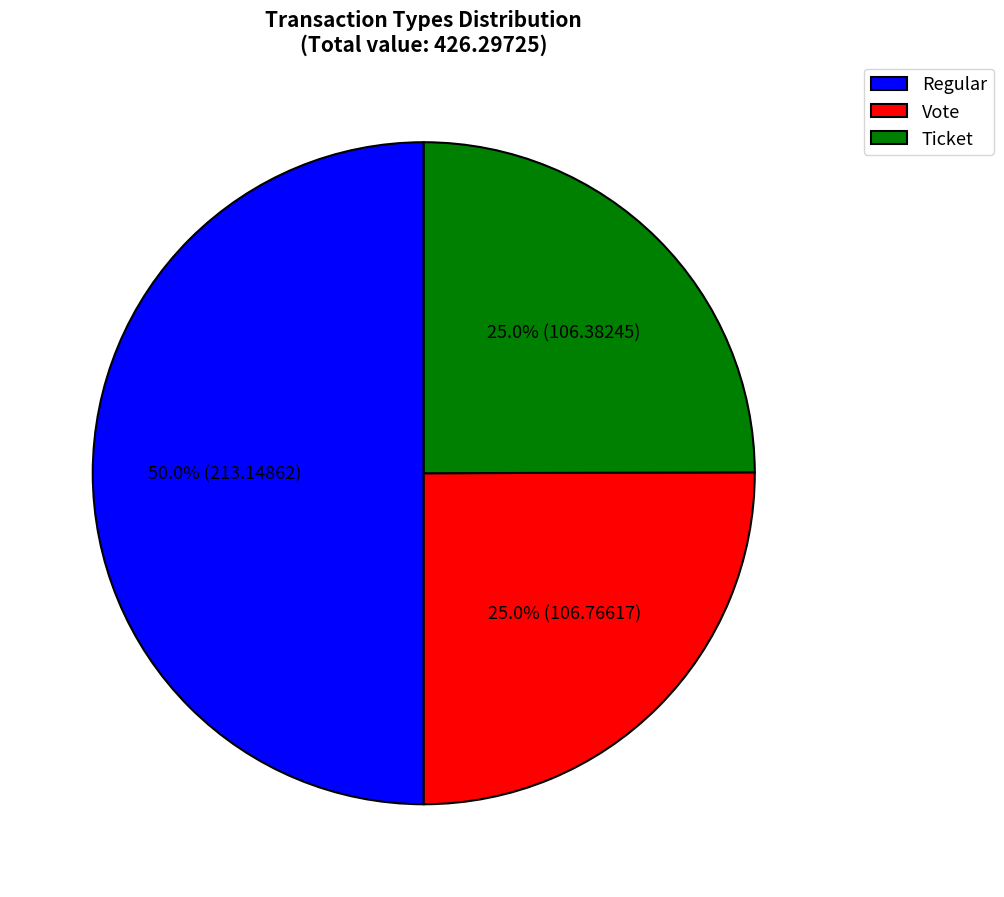

To the nearest percent, what is the average slice percentage?

33%